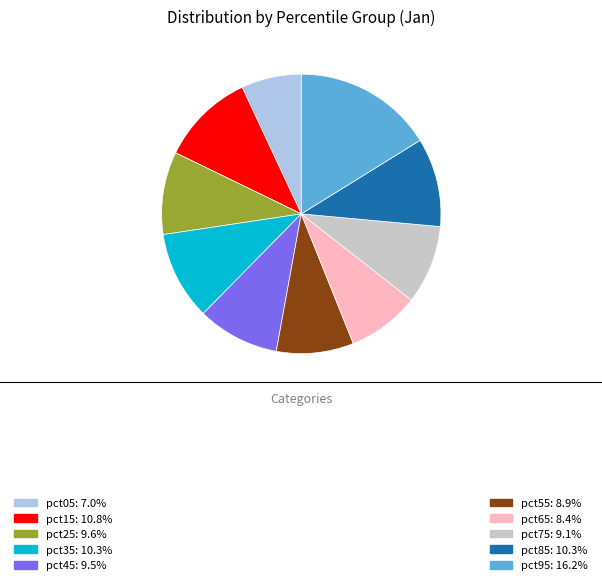

Is there a majority slice in this chart?

No